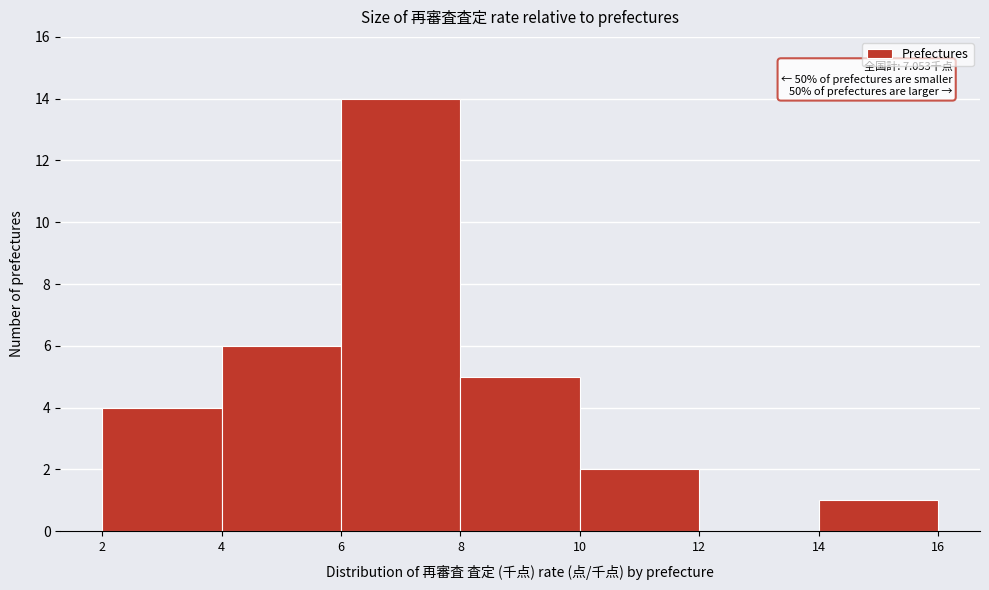

Which range on the x-axis has the tallest bar?

6 to 8